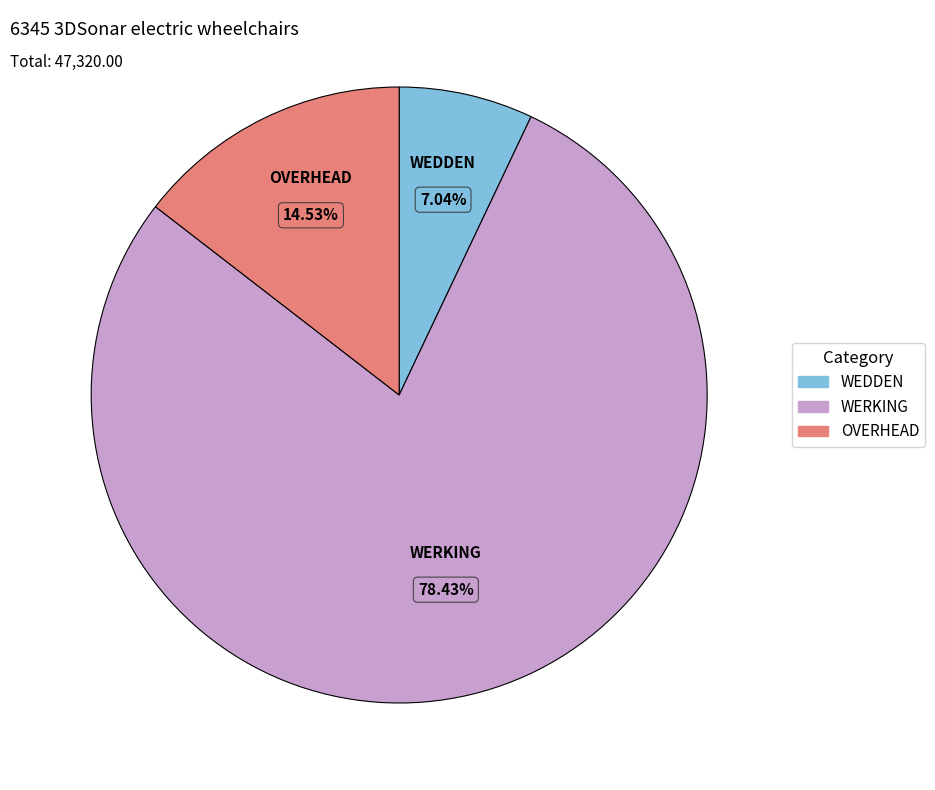

To the nearest percent, what is the difference between the largest and smallest slice percentages?

71%